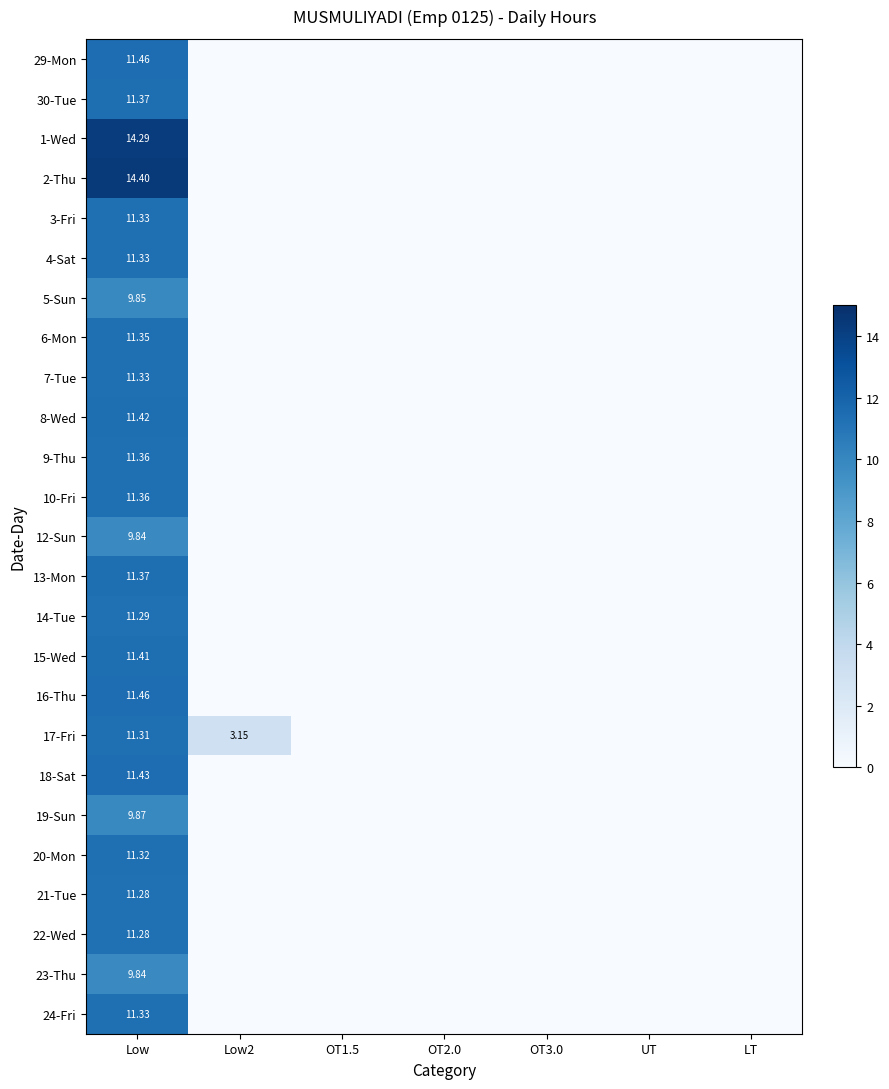

How many values in 23-Thu are above zero?

1